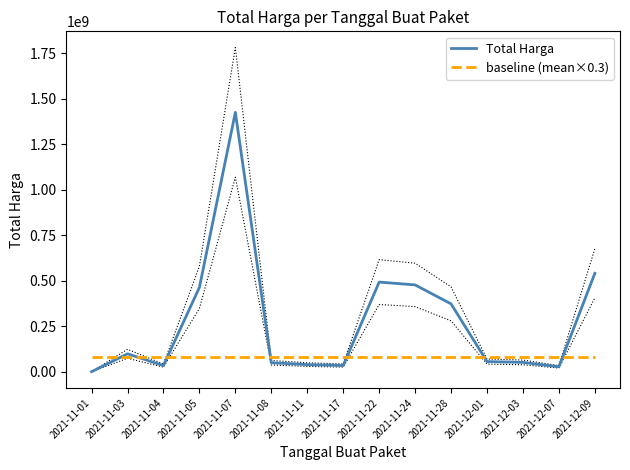

Is it true that Total Harga equals 94897847.3 at 2021-11-05?

False